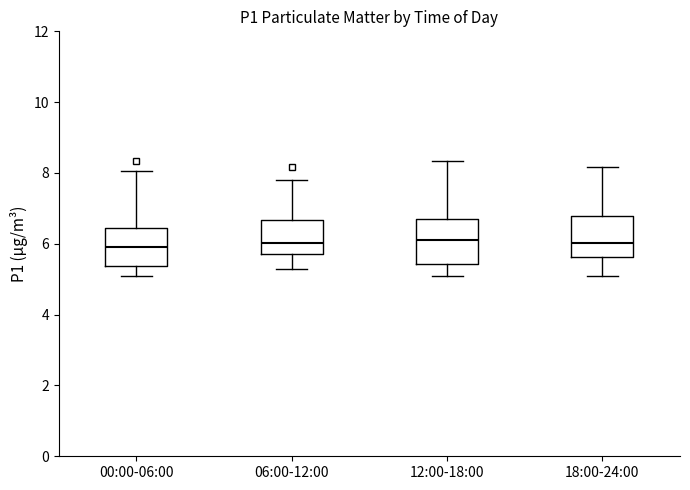

Where is the lower edge of the box for 12:00-18:00 on the y-axis? The values are not printed on the chart, so give them approximately, as read against the axis.

5.4